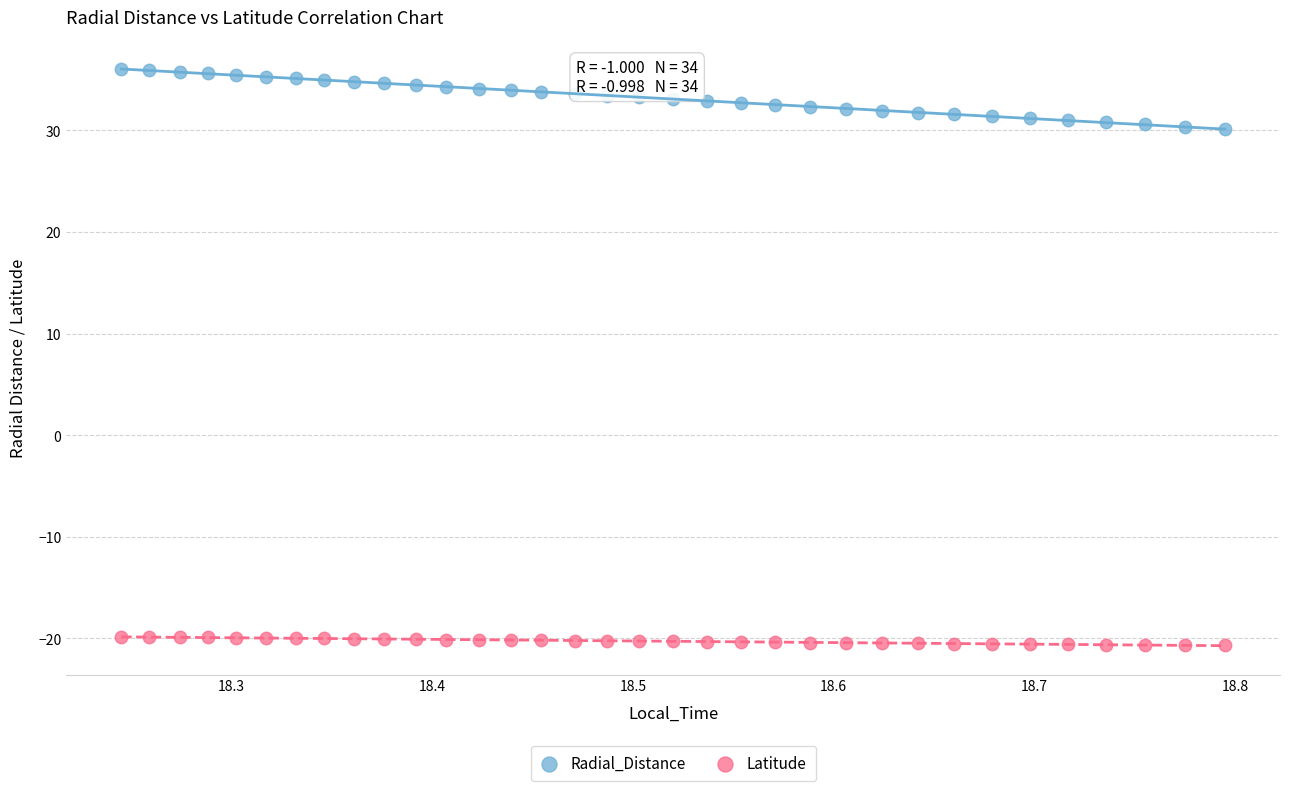

Which series contains the lowest Y value?

Latitude